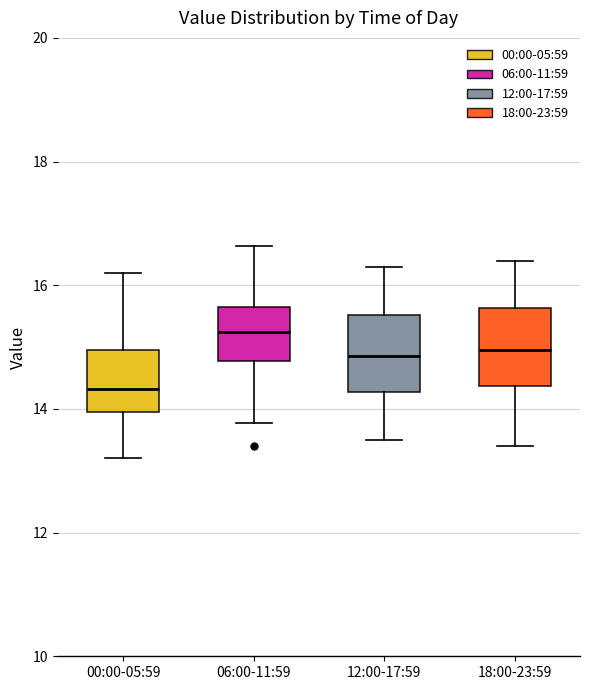

Which box has the lowest median line?

00:00-05:59